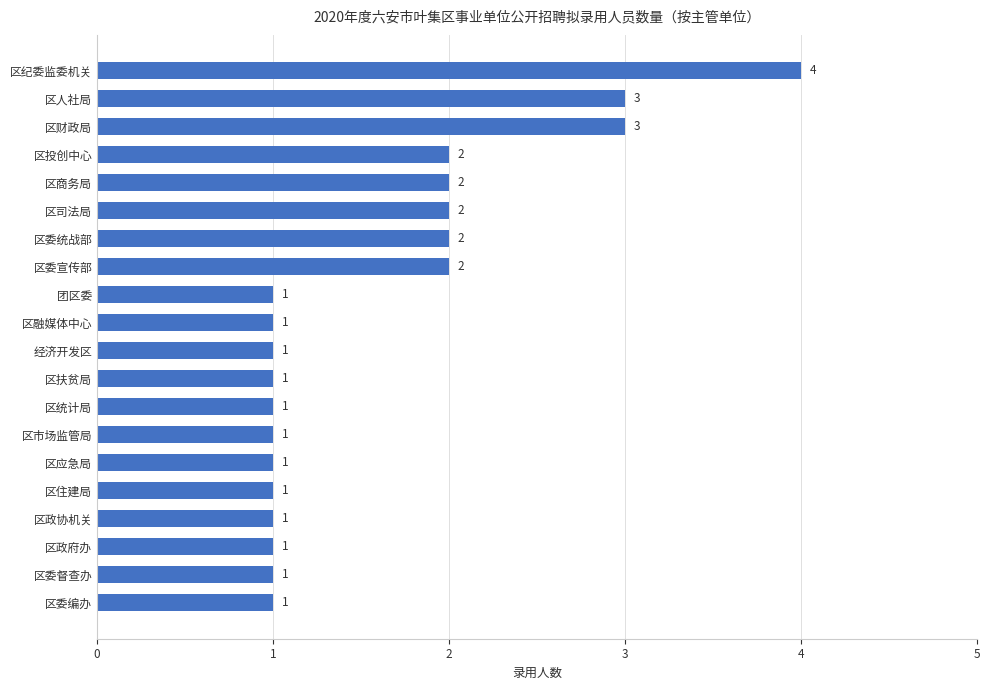

How many values are between 1 and 2?

17